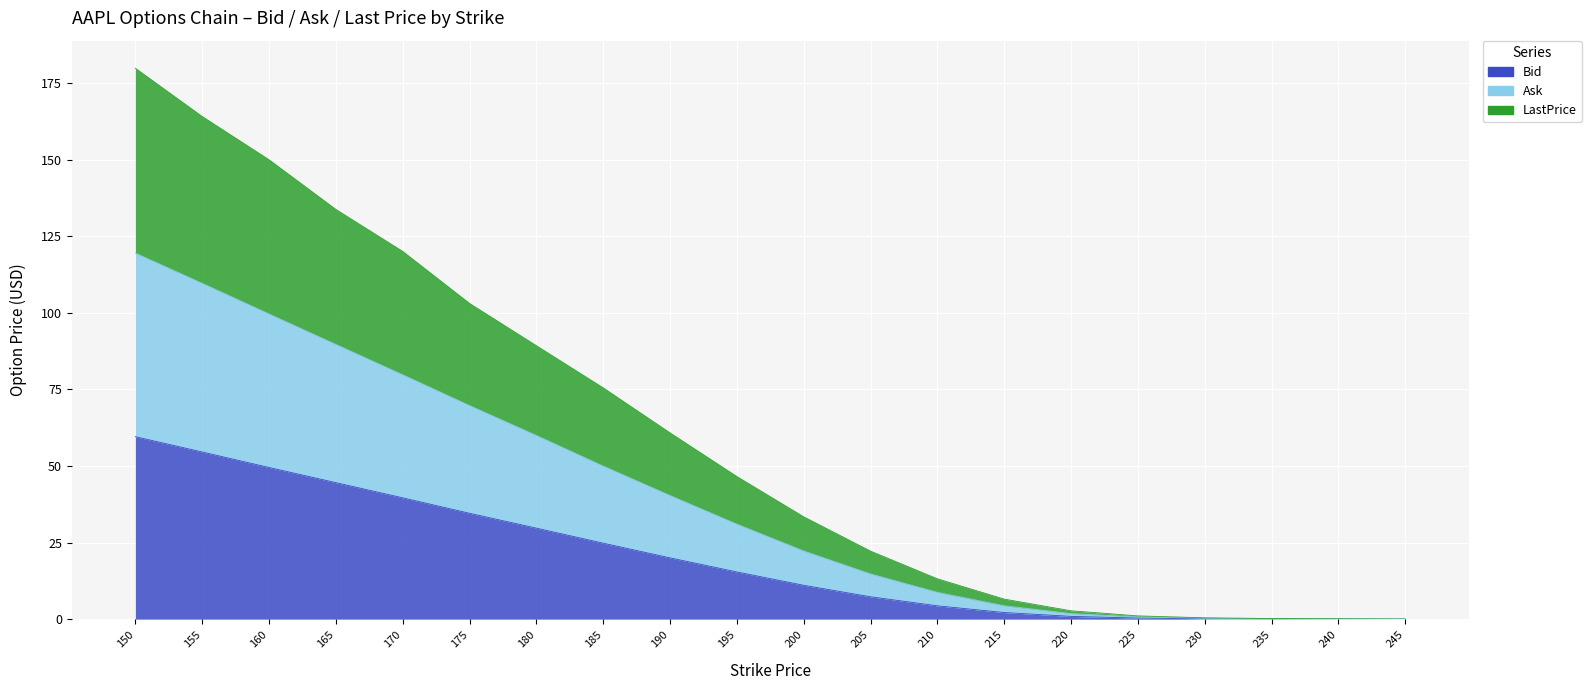

True or false: Bid and LastPrice intersect in this chart.

False